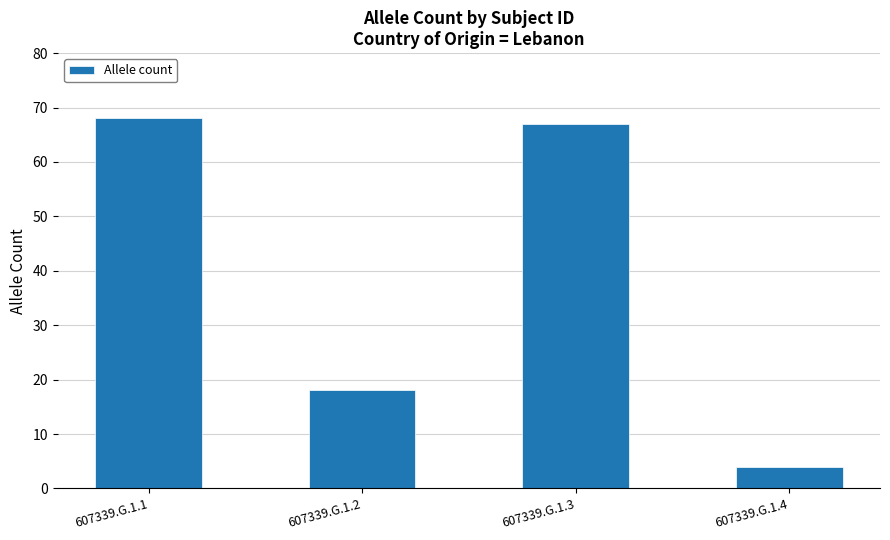

At which label is the value closest to 36?

607339.G.1.2